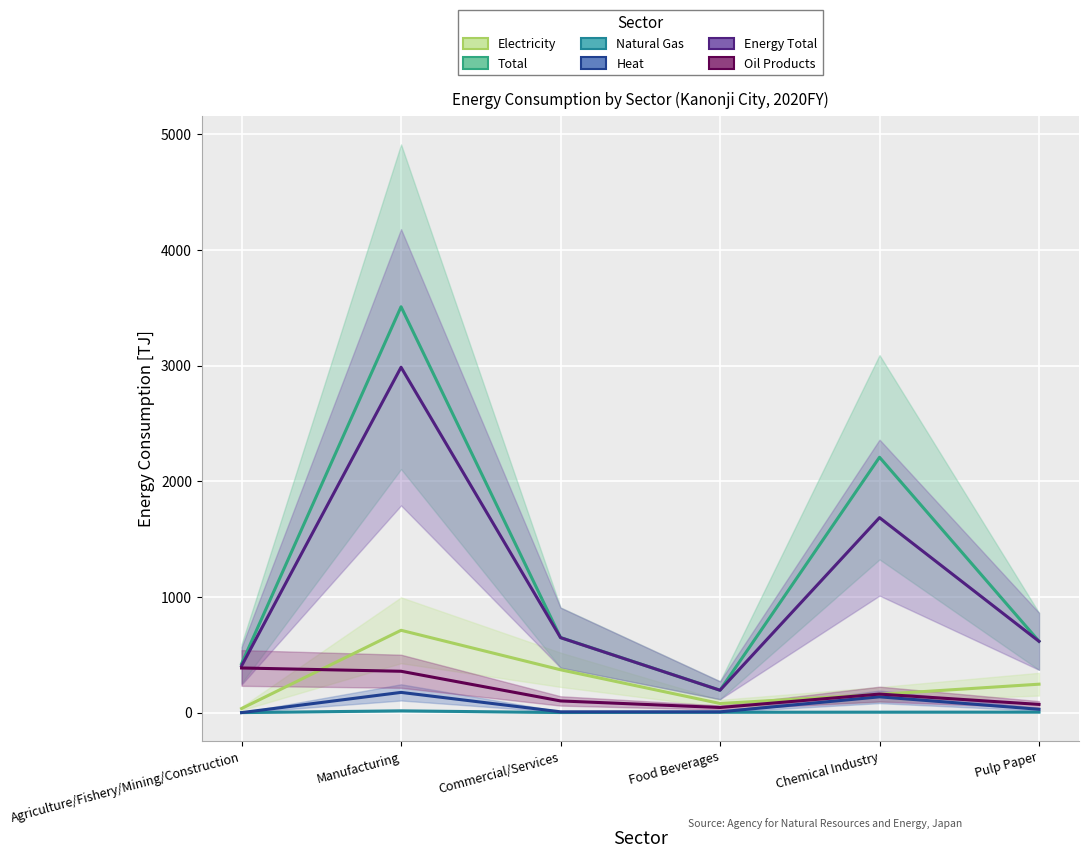

How many interior local valleys does the Energy Total series have?

1